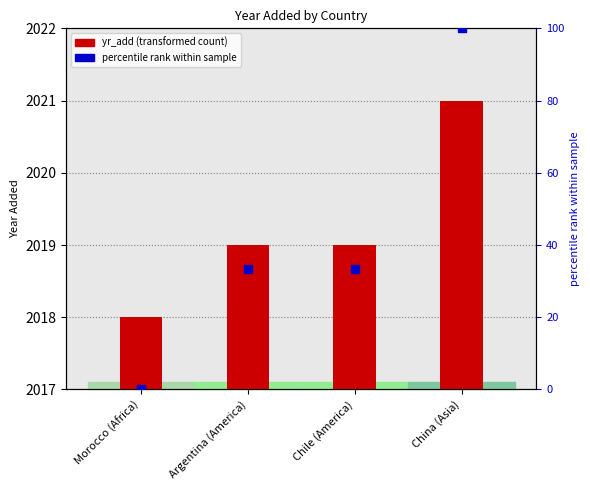

What are all the series names shown in the legend?

yr_add, percentile rank within sample